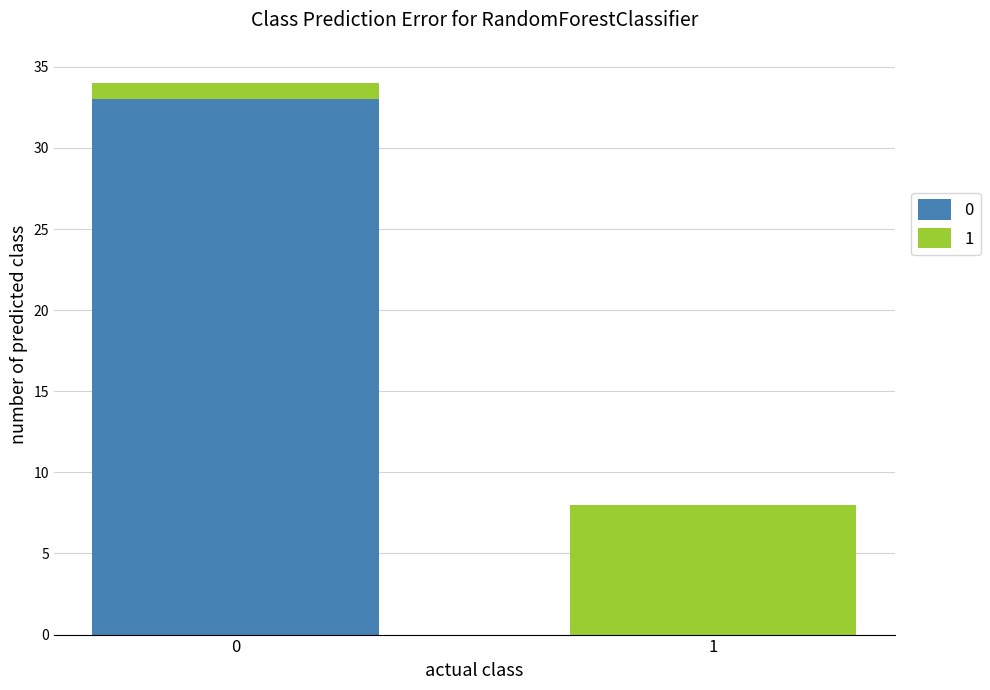

True or false: 0 has a value of 23 at 0.

False